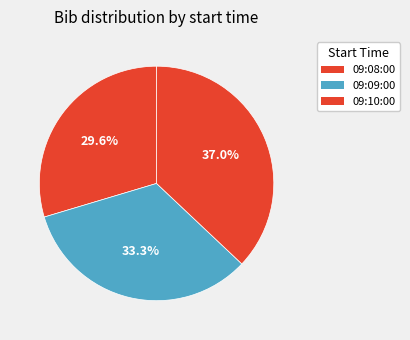

What is the largest slice in the pie chart?

09:10:00